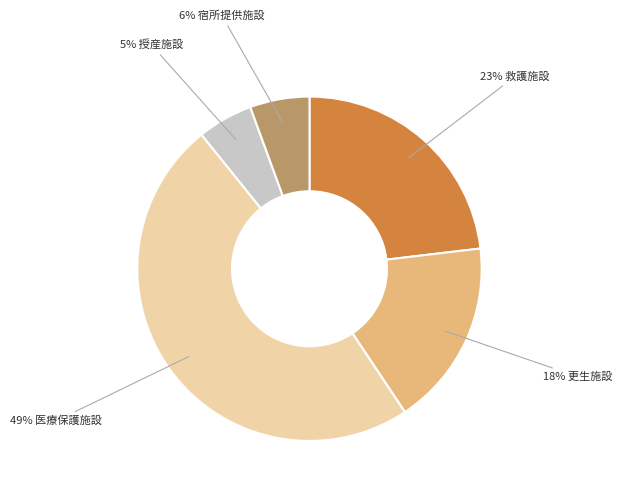

To the nearest percent, what is the average slice percentage?

20%